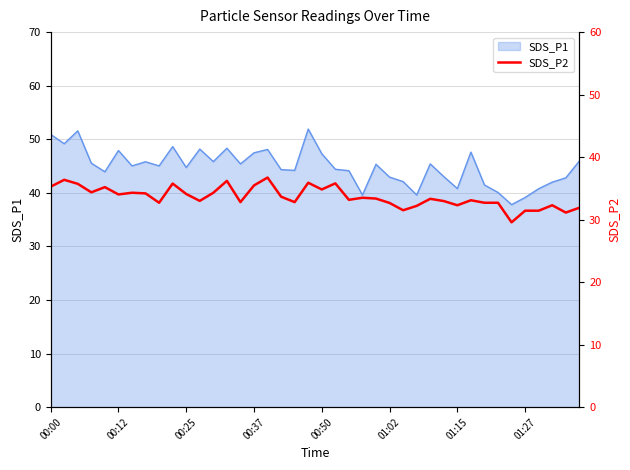

How many values are below 33?

16